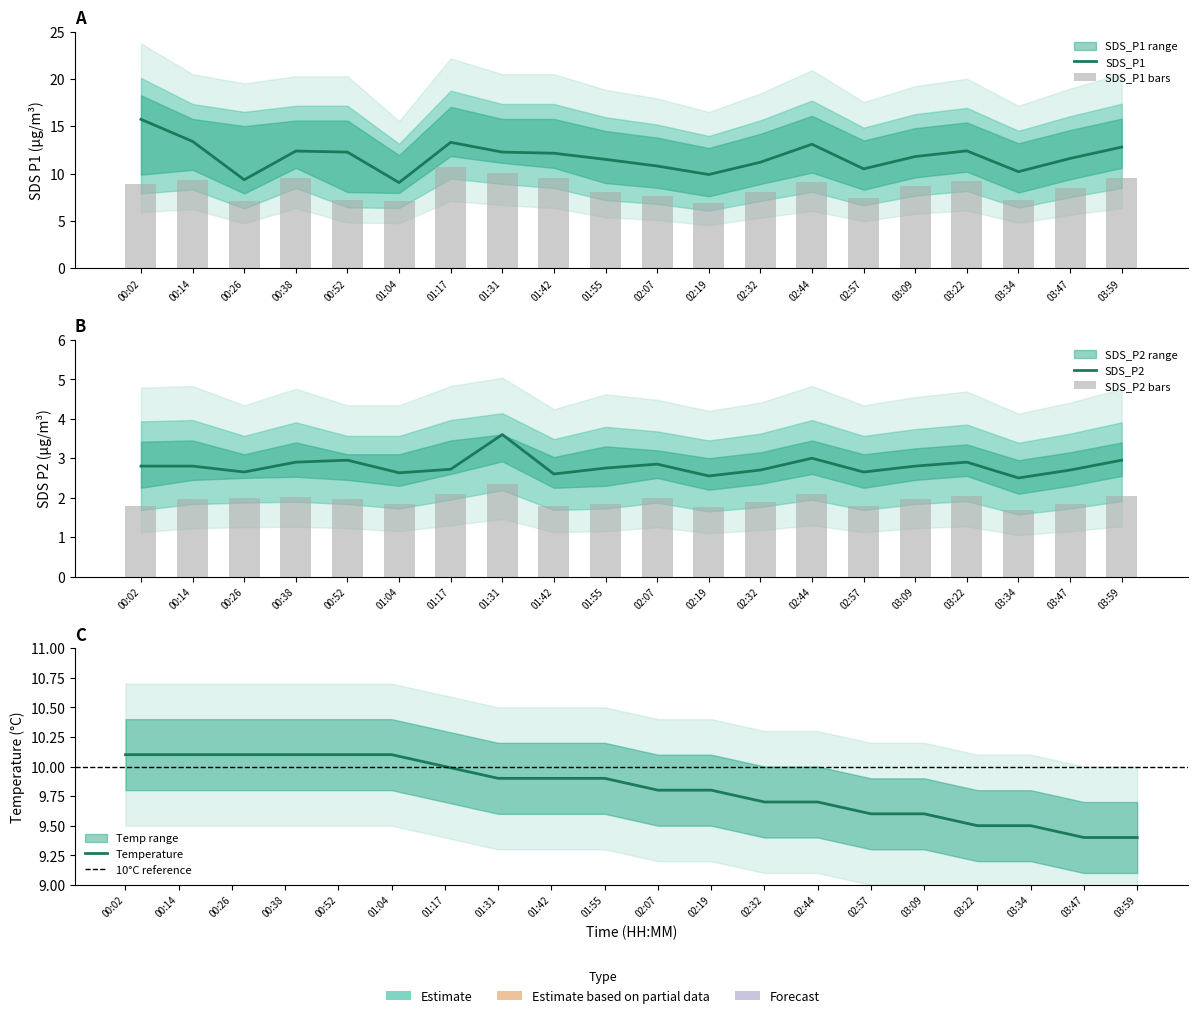

Reading right to left, transcribe all the data shown in this chart.

SDS_P1: 03:59=12.8	03:47=11.6	03:34=10.2	03:22=12.4	03:09=11.8	02:57=10.5	02:44=13.1	02:32=11.2	02:19=9.9	02:07=10.8	01:55=11.5	01:42=12.2	01:31=12.3	01:17=13.3	01:04=9.1	00:52=12.3	00:38=12.4	00:26=9.3	00:14=13.4	00:02=15.7
SDS_P1_lower: 03:59=9.5	03:47=8.5	03:34=7.2	03:22=9.2	03:09=8.6	02:57=7.5	02:44=9.1	02:32=8.0	02:19=6.8	02:07=7.7	01:55=8.1	01:42=9.5	01:31=10.0	01:17=10.7	01:04=7.2	00:52=7.2	00:38=9.5	00:26=7.1	00:14=9.4	00:02=8.9
SDS_P2: 03:59=3.0	03:47=2.7	03:34=2.5	03:22=2.9	03:09=2.8	02:57=2.6	02:44=3.0	02:32=2.7	02:19=2.5	02:07=2.9	01:55=2.8	01:42=2.6	01:31=3.6	01:17=2.7	01:04=2.6	00:52=3.0	00:38=2.9	00:26=2.6	00:14=2.8	00:02=2.8
SDS_P2_lower: 03:59=2.0	03:47=1.8	03:34=1.7	03:22=2.0	03:09=2.0	02:57=1.8	02:44=2.1	02:32=1.9	02:19=1.8	02:07=2.0	01:55=1.8	01:42=1.8	01:31=2.3	01:17=2.1	01:04=1.8	00:52=2.0	00:38=2.0	00:26=2.0	00:14=2.0	00:02=1.8
Temp: 03:59=9.4	03:47=9.4	03:34=9.5	03:22=9.5	03:09=9.6	02:57=9.6	02:44=9.7	02:32=9.7	02:19=9.8	02:07=9.8	01:55=9.9	01:42=9.9	01:31=9.9	01:17=10.0	01:04=10.1	00:52=10.1	00:38=10.1	00:26=10.1	00:14=10.1	00:02=10.1